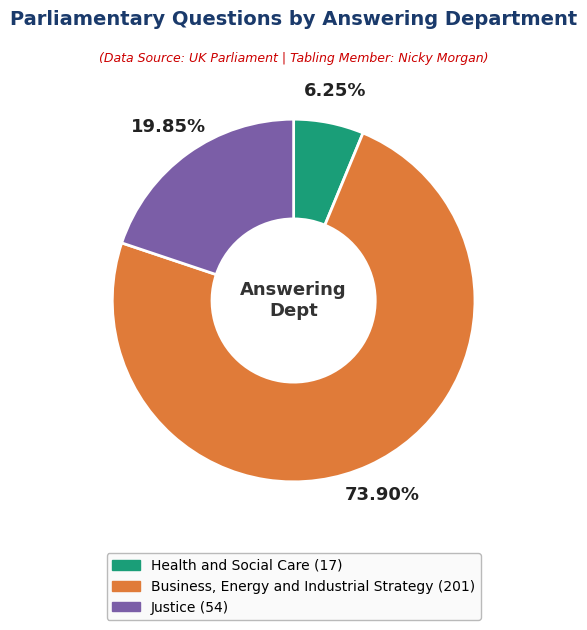

Combined, do Health and Social Care and Justice account for over 50%?

No